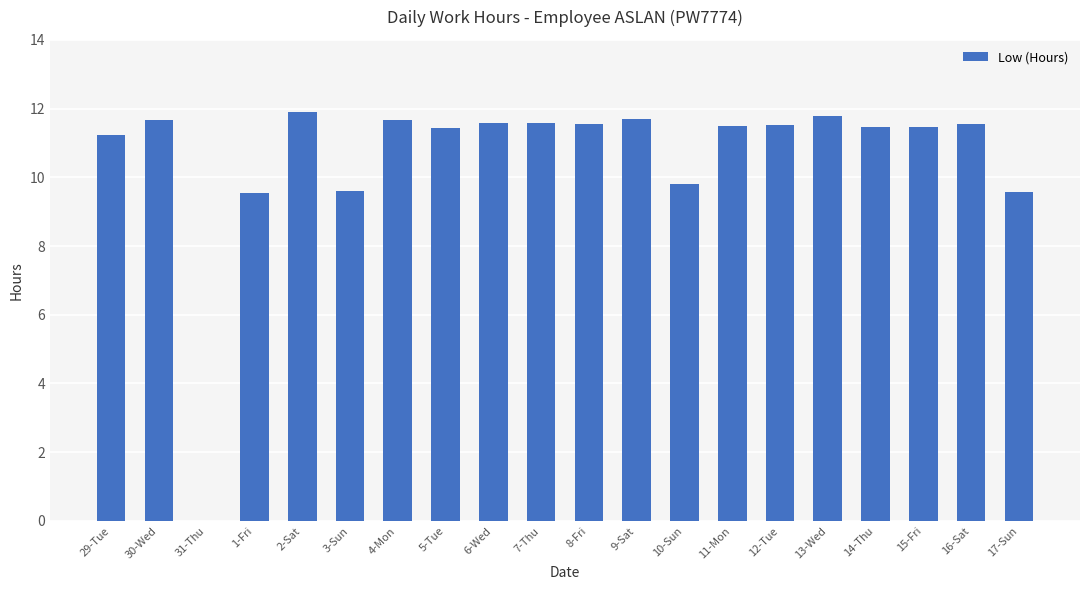

At which category does the chart reach its peak across all series?

2-Sat